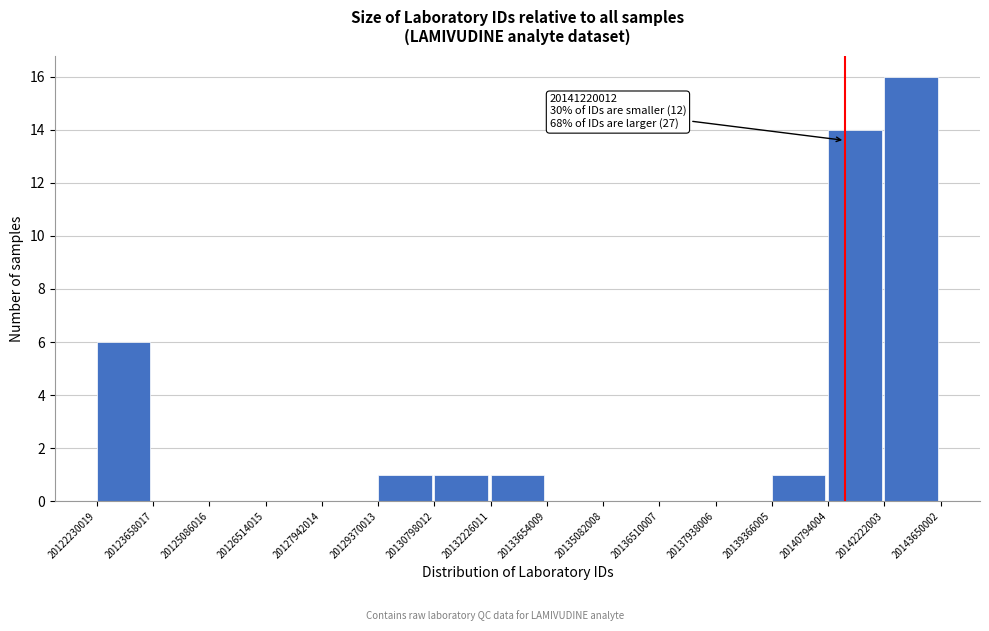

Which range on the x-axis has the tallest bar?

20142222003 to 20143650002